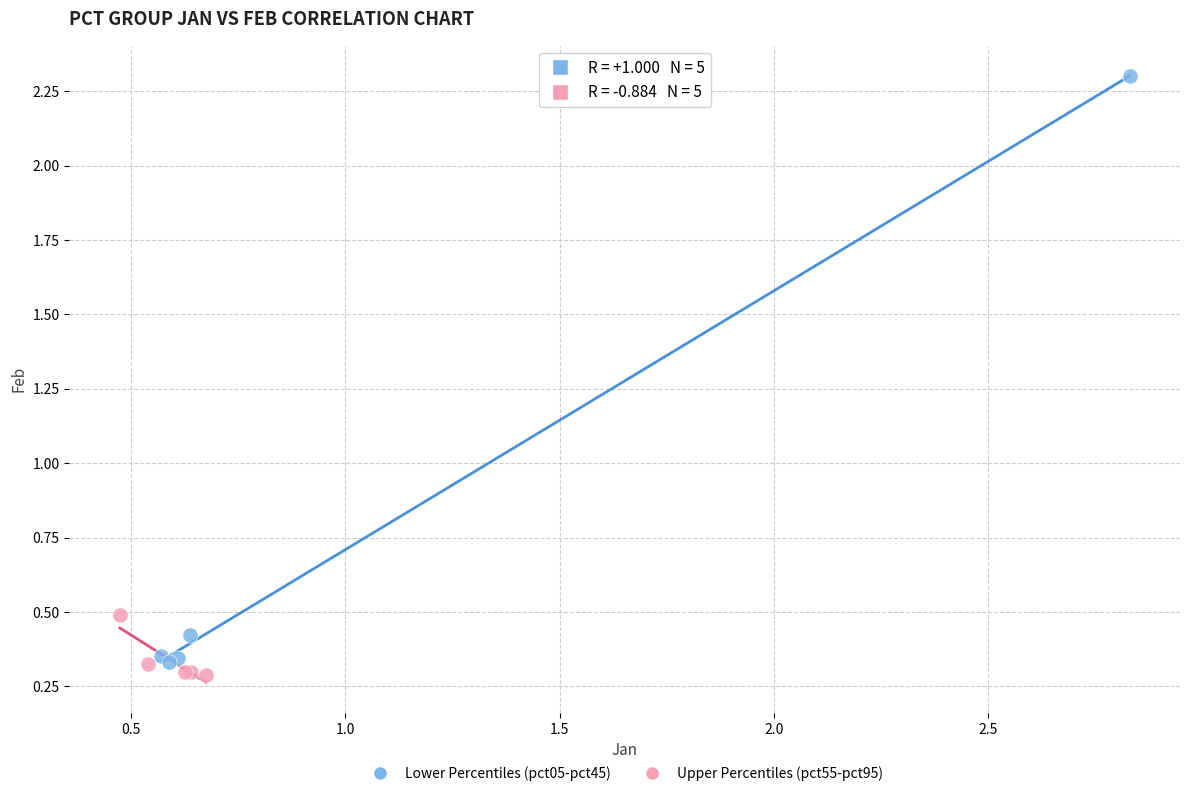

Which series contains the highest Y value?

Lower Percentiles (pct05-pct45)